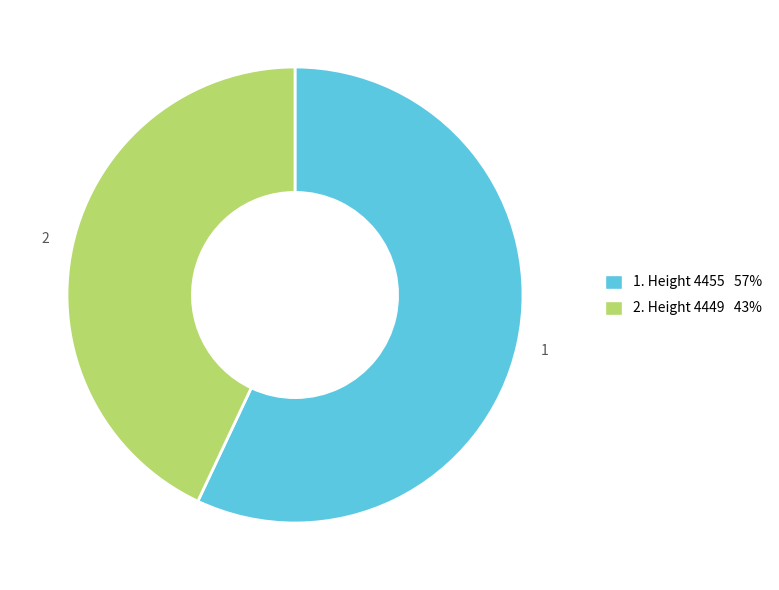

Count the number of slices in the pie.

2